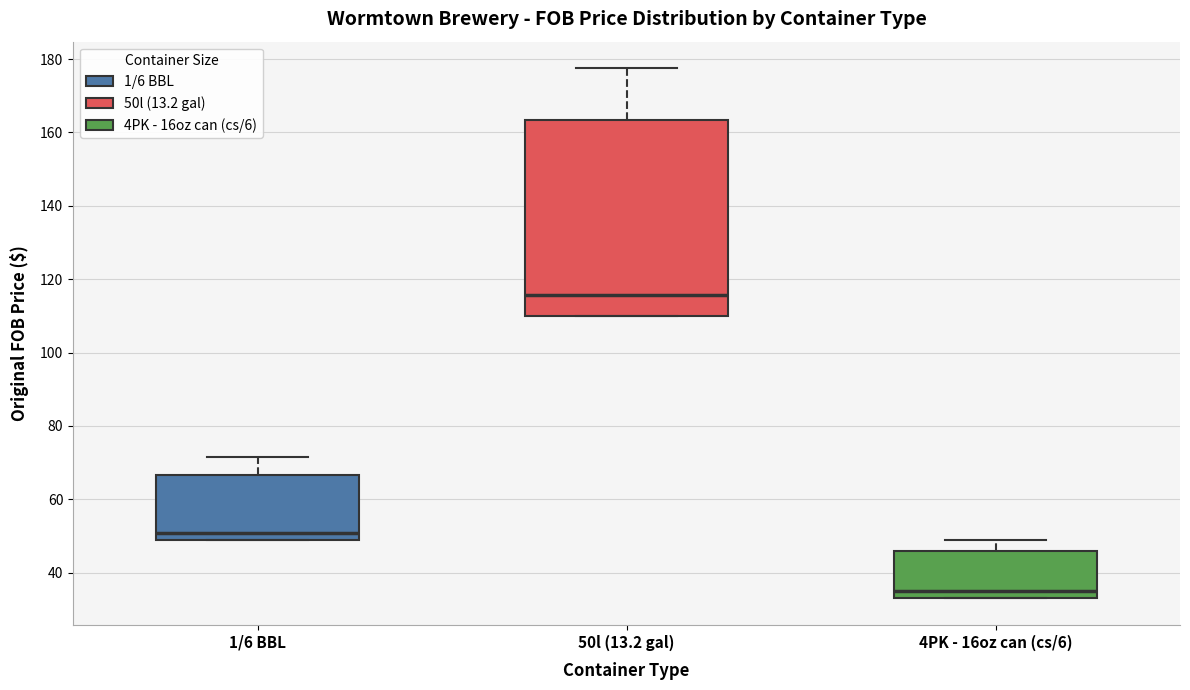

Comparing the boxes themselves (not the whiskers), which one is the tallest?

50l (13.2 gal)